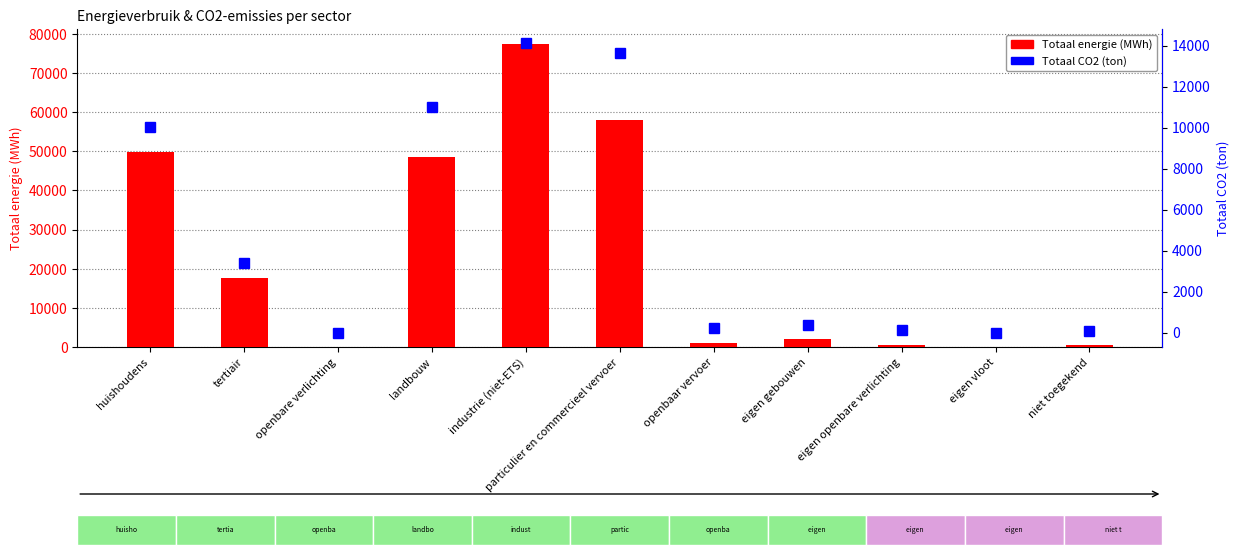

The Totaal CO2 (ton) series shows 8697.2 at openbare verlichting. True or false?

False